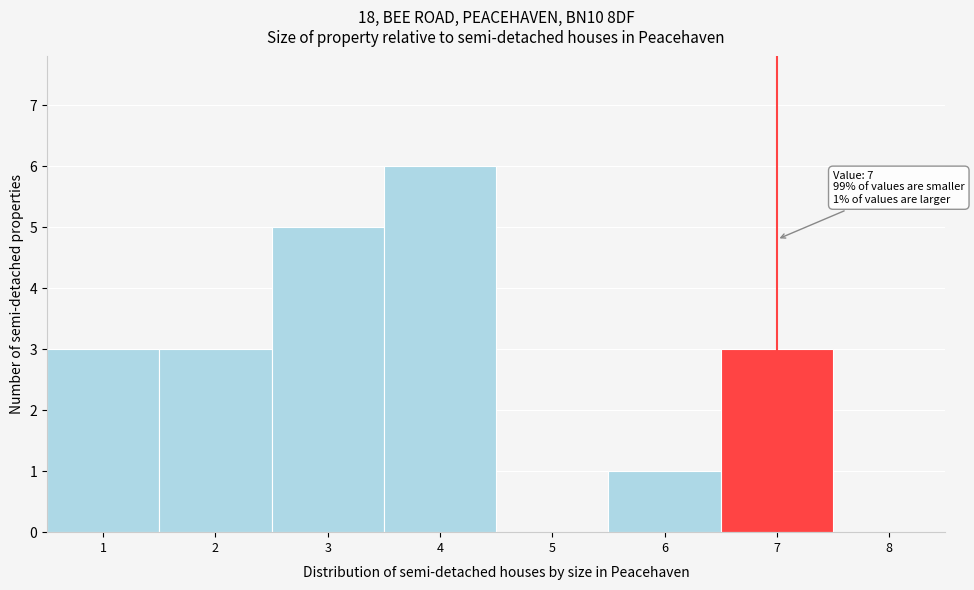

Which range on the x-axis has the tallest bar?

3.5 to 4.5